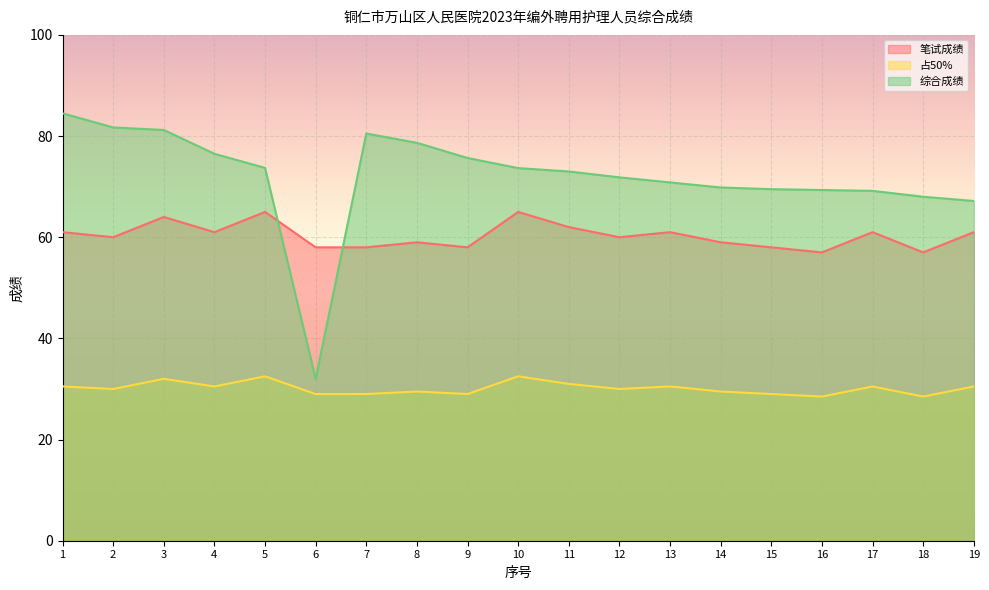

In 占50%, how many points are higher than both neighbors (excluding endpoints)?

6